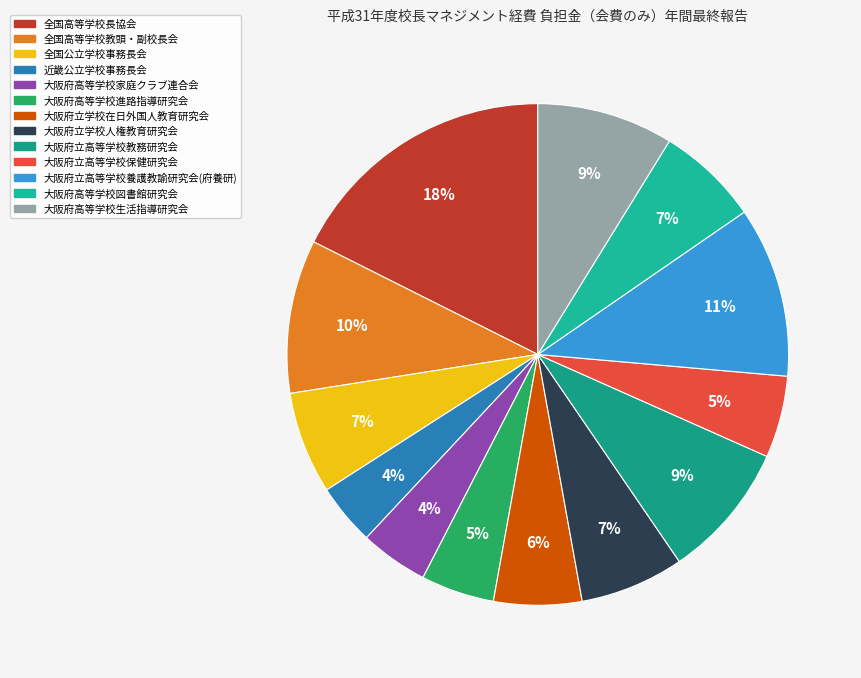

Combined, what portion of the pie is 大阪府立高等学校保健研究会 and 大阪府高等学校家庭クラブ連合会?

9.7%